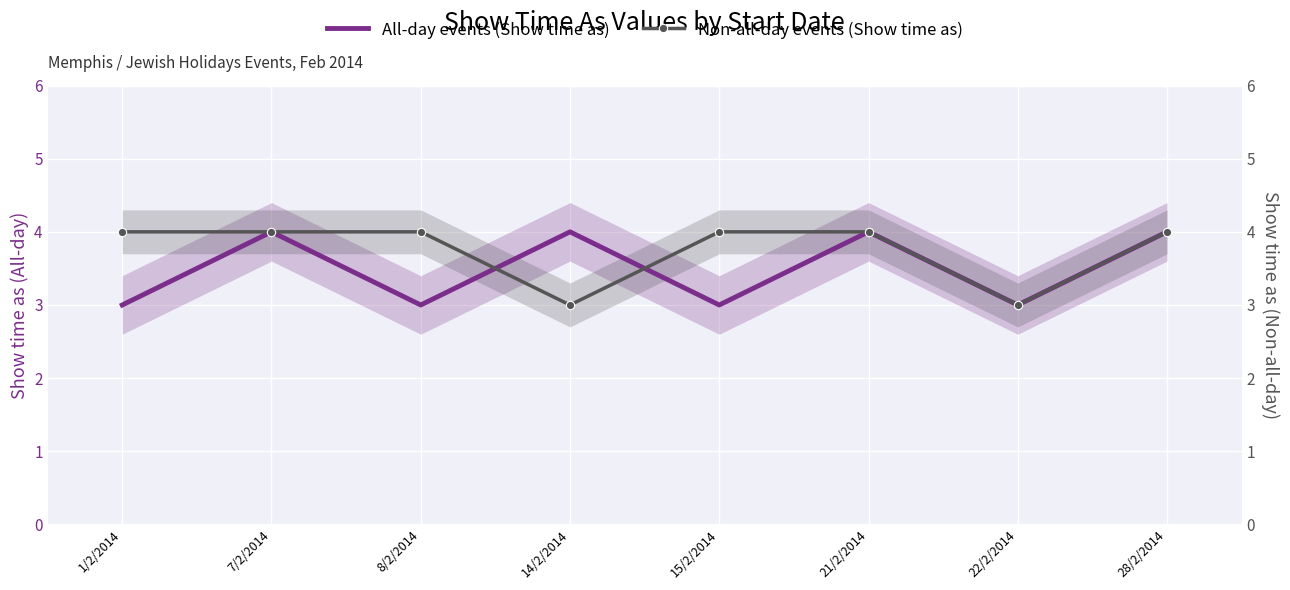

Reading right to left, extract all data points from this chart.

All-day events (Show time as): 4	3	4	3	4	3	4	3
Non-all-day events (Show time as): 4	3	4	4	3	4	4	4